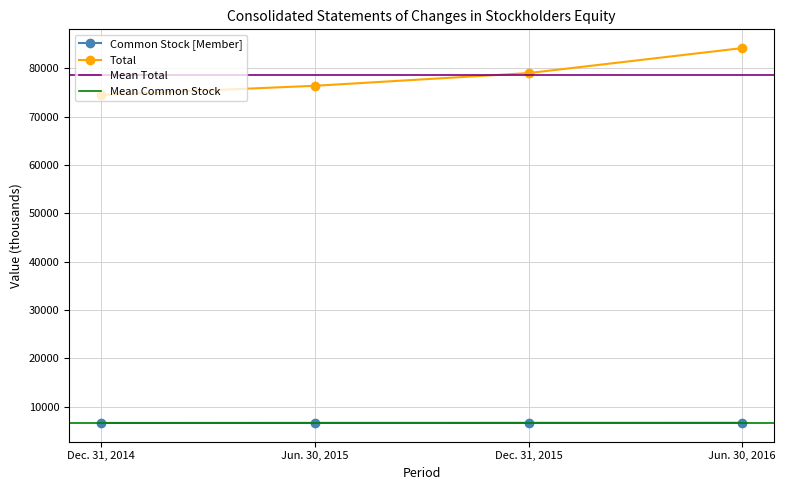

What is the sum of the Total values at Dec. 31, 2015 and Jun. 30, 2015?

155449